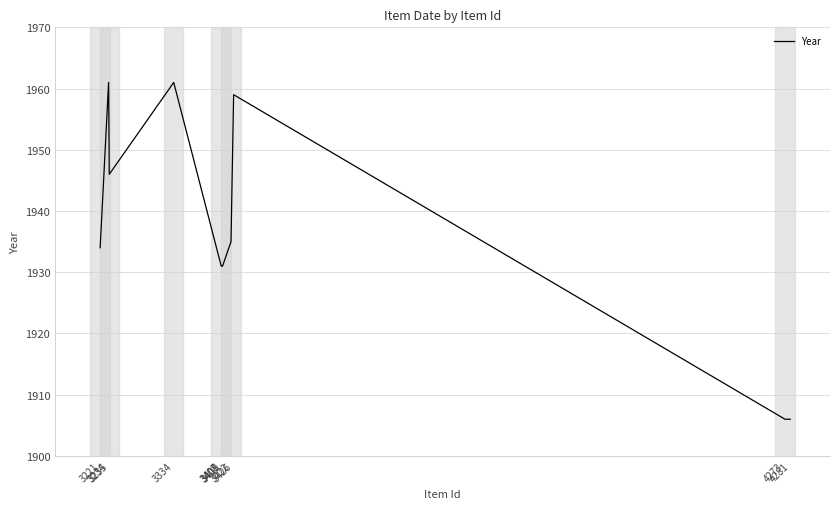

What is the difference between the second highest and minimum values?

55